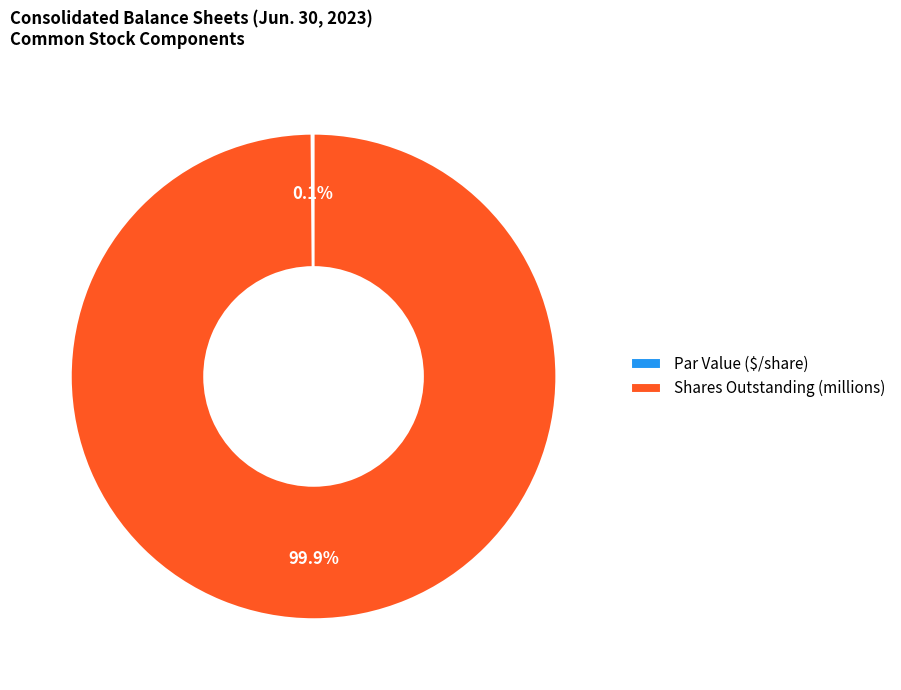

Which category has the biggest portion of the pie?

Shares Outstanding (millions)